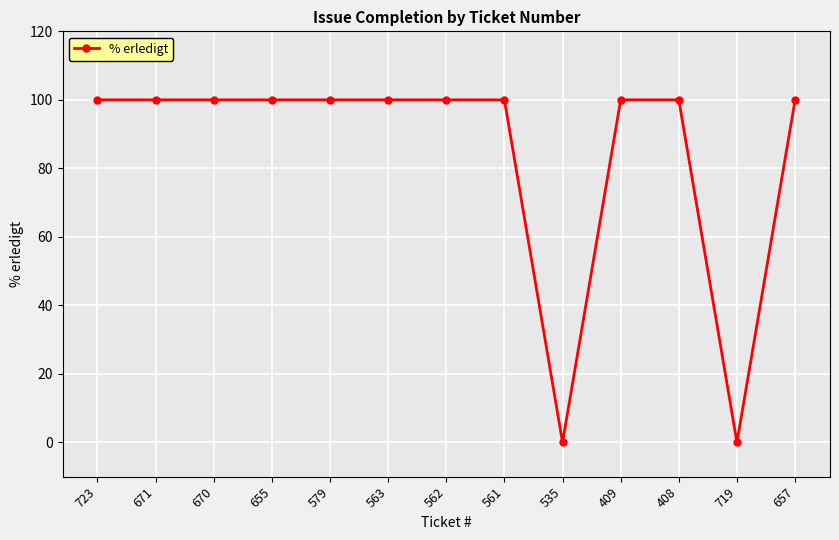

What is the change in value from 562 to 535?

-100